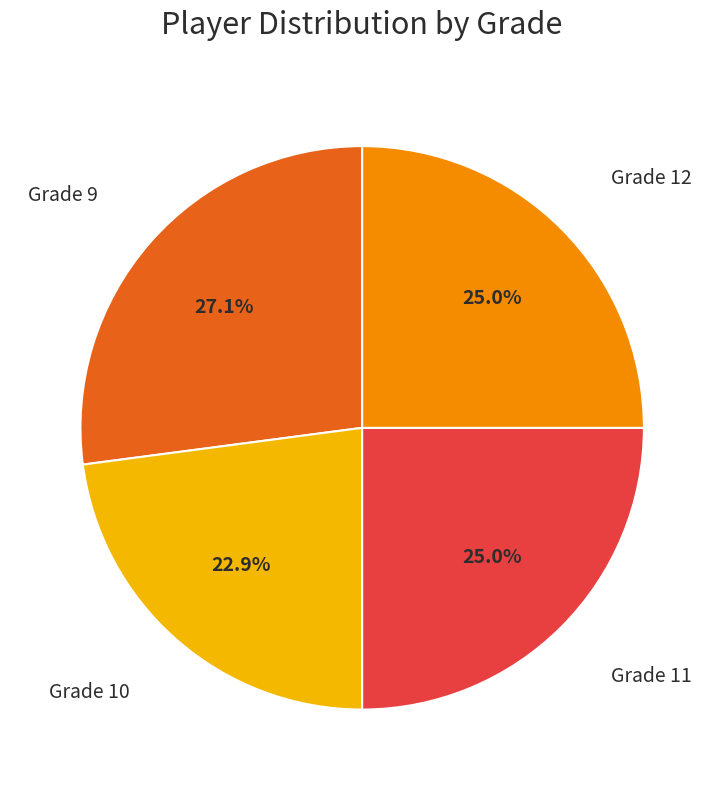

Is there a majority slice in this chart?

No